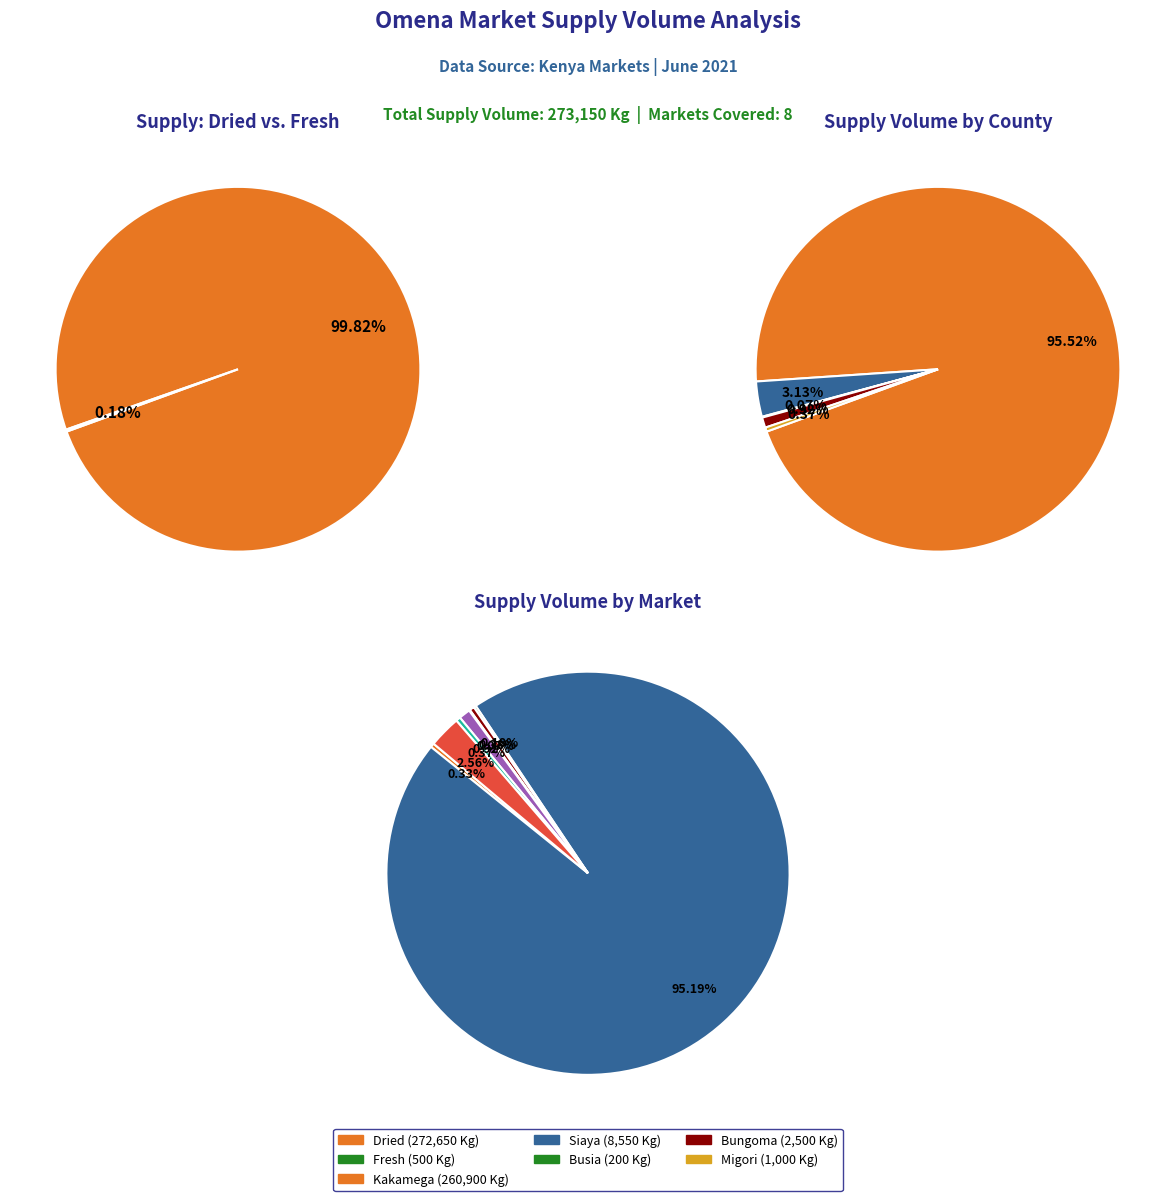

Which category has the smallest portion of the pie?

Port Victoria